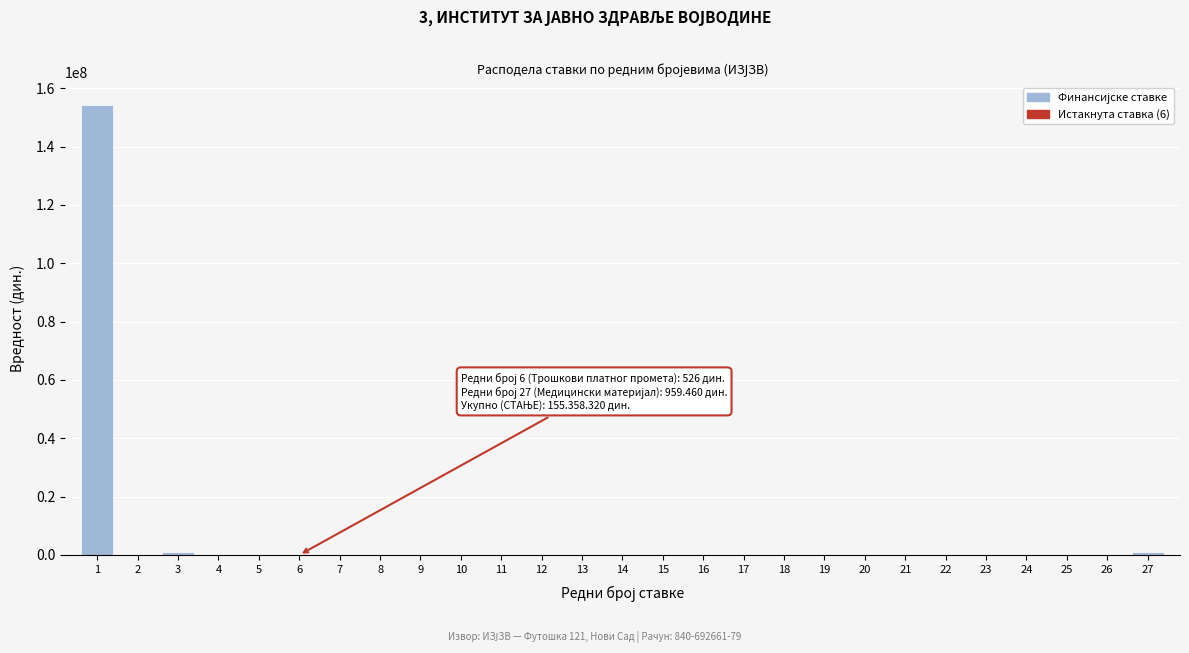

Is it true that the value at 22 is 92210500.5?

False